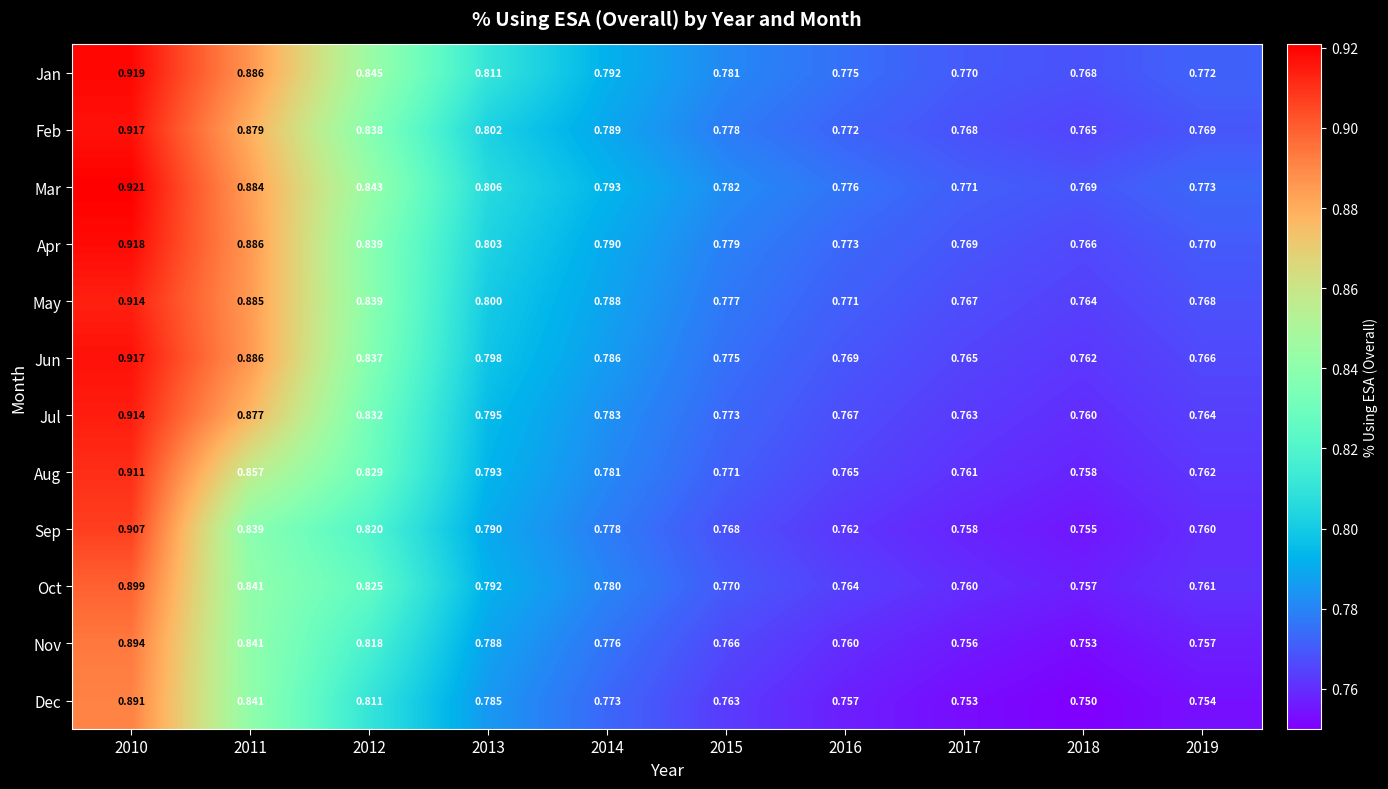

Which series has the widest spread of values?

Jun